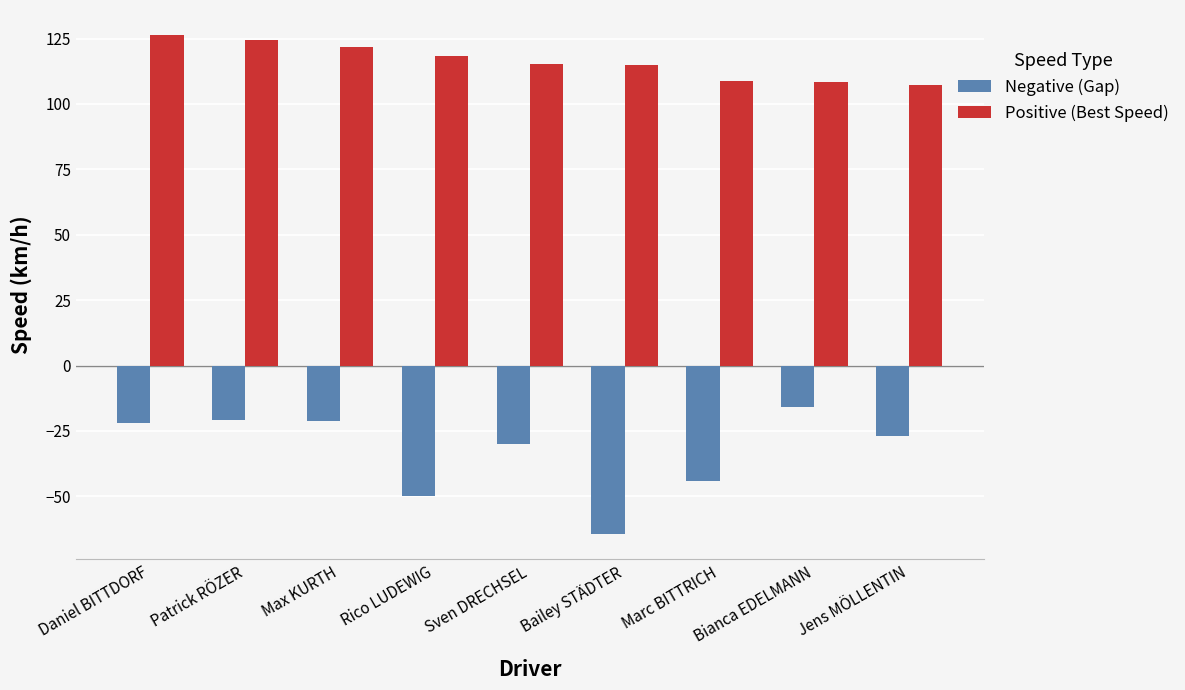

Where is Negative (Gap) nearest to the value -40?

Marc BITTRICH